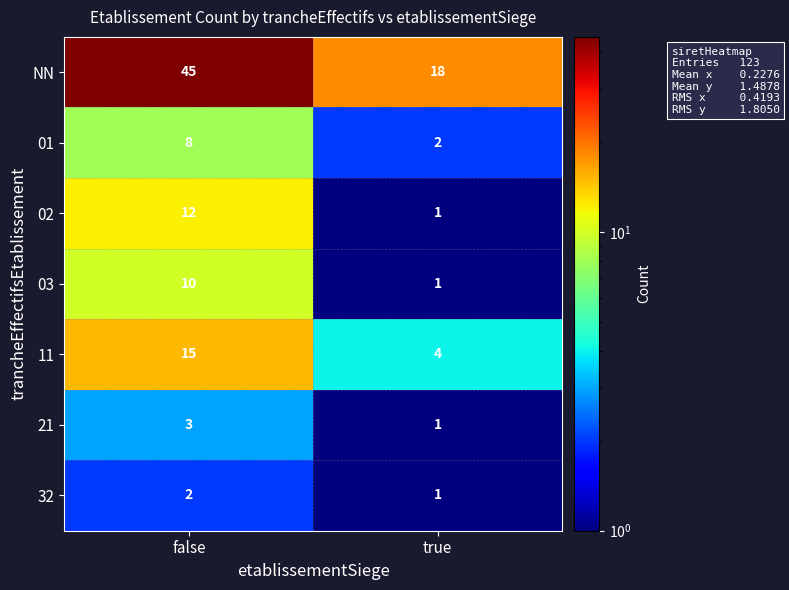

Reading left to right, extract all data points from this chart.

NN: false=45	true=18
01: false=8	true=2
02: false=12	true=1
03: false=10	true=1
11: false=15	true=4
21: false=3	true=1
32: false=2	true=1